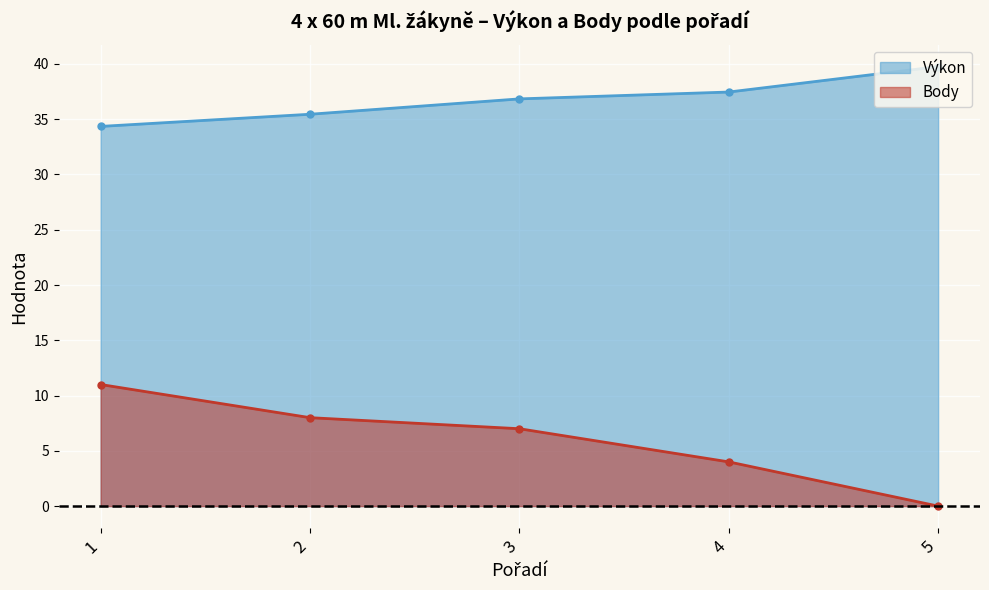

Rank the series at 1 from highest to lowest value.

Výkon, Body